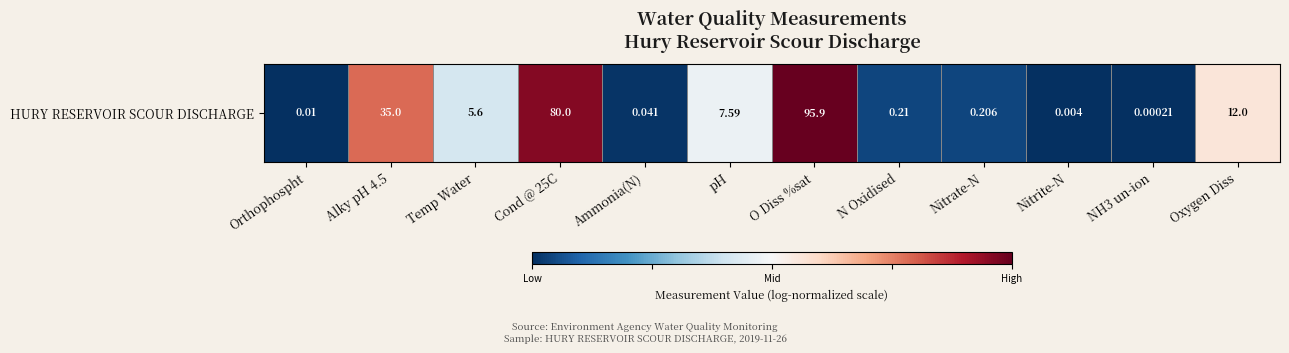

The chart shows a value of 0.0 at N Oxidised. True or false?

False